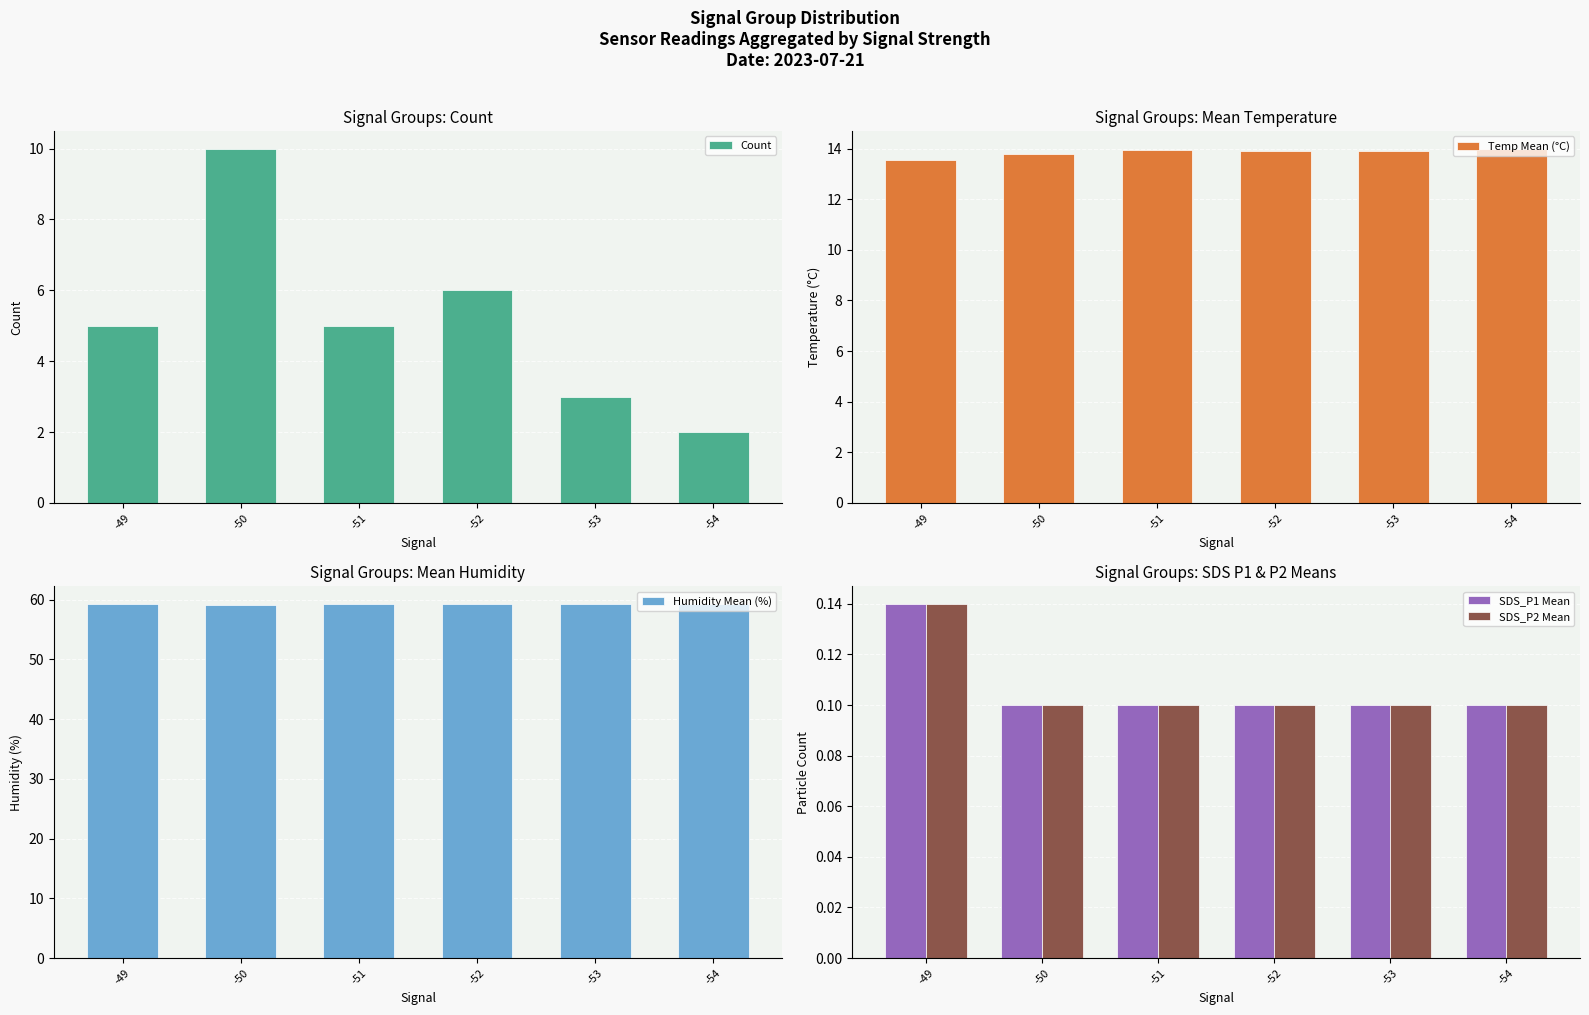

Rank the series by their maximum value, from lowest to highest.

SDS_P1 Mean, SDS_P2 Mean, Count, Temp Mean (°C), Humidity Mean (%)